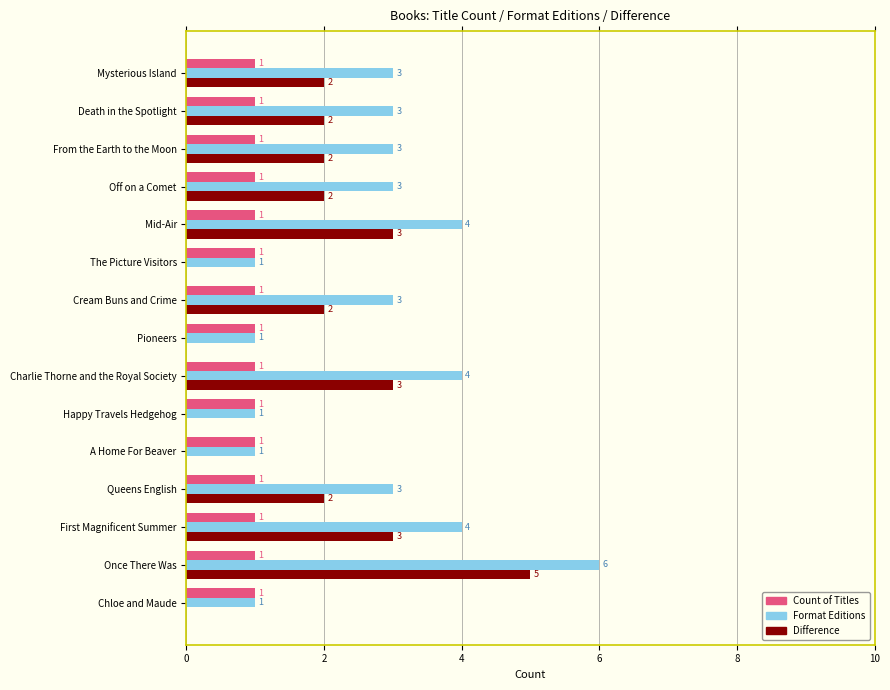

The value of Format Editions at Mysterious Island is 4. True or false?

False